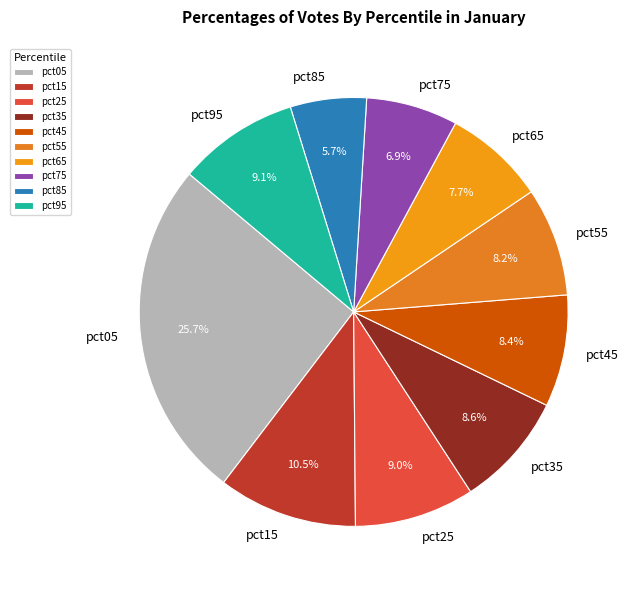

To the nearest percent, what percentage of the pie is pct25?

9%